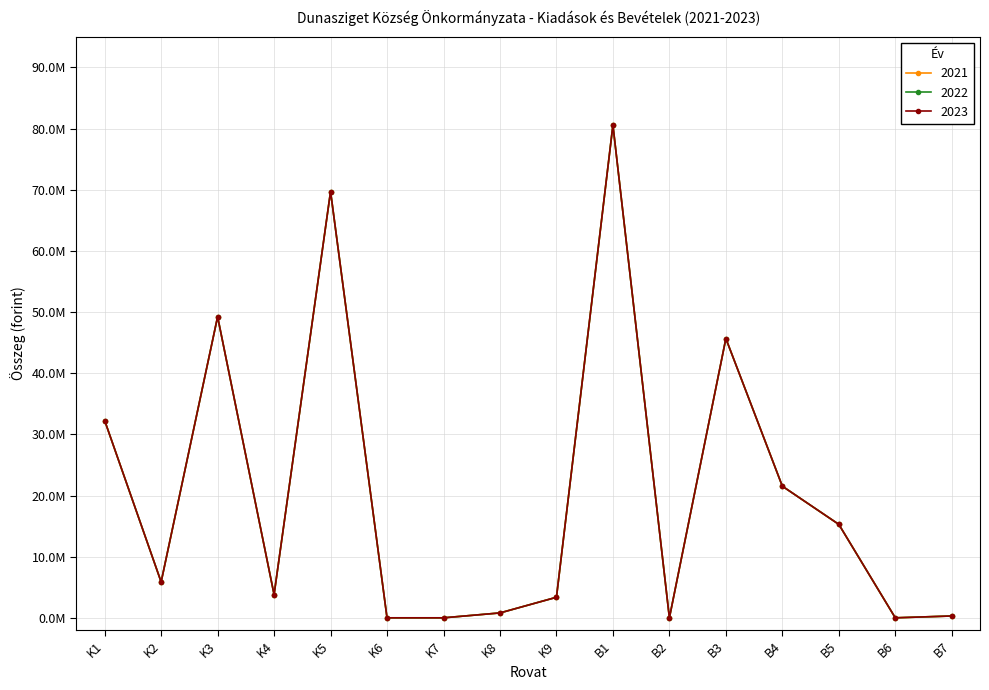

List the series in order of their peak value, lowest first.

2021, 2022, 2023